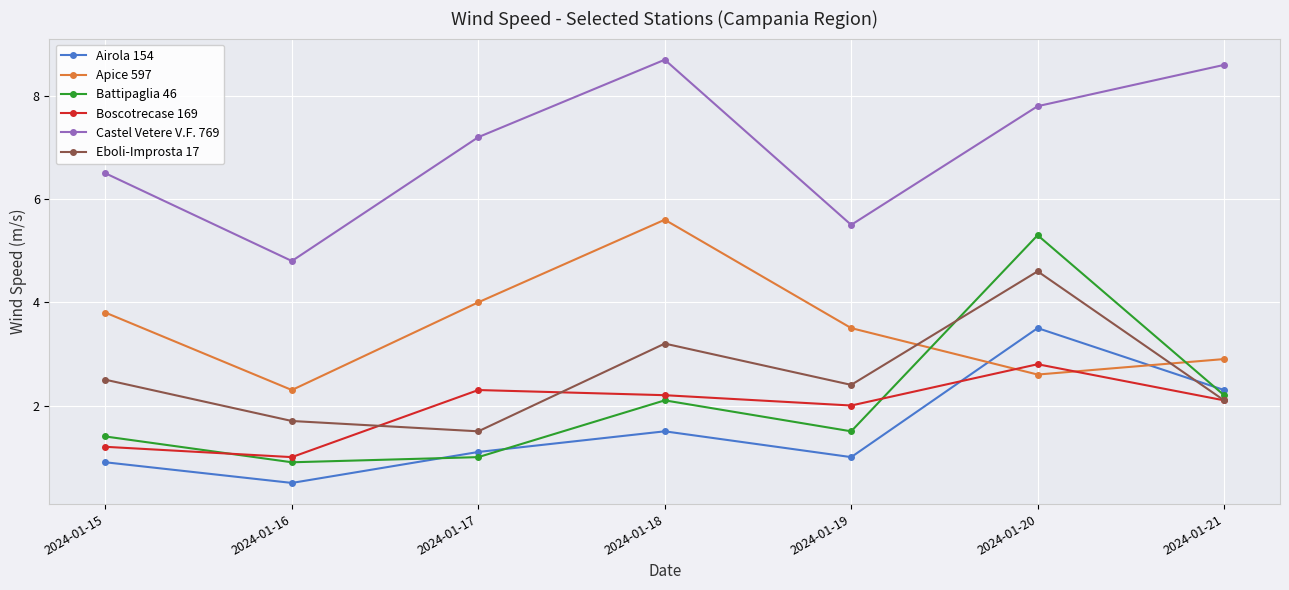

List the series in order of their peak value, lowest first.

Boscotrecase 169, Airola 154, Eboli-Improsta 17, Battipaglia 46, Apice 597, Castel Vetere V.F. 769